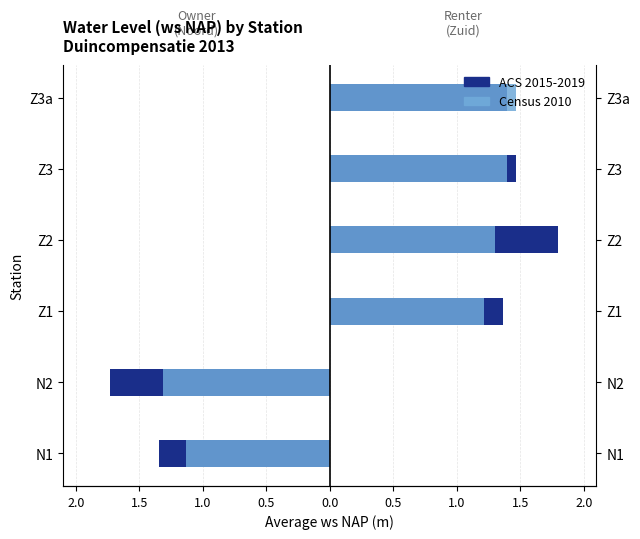

Count the number of data series in this chart.

2